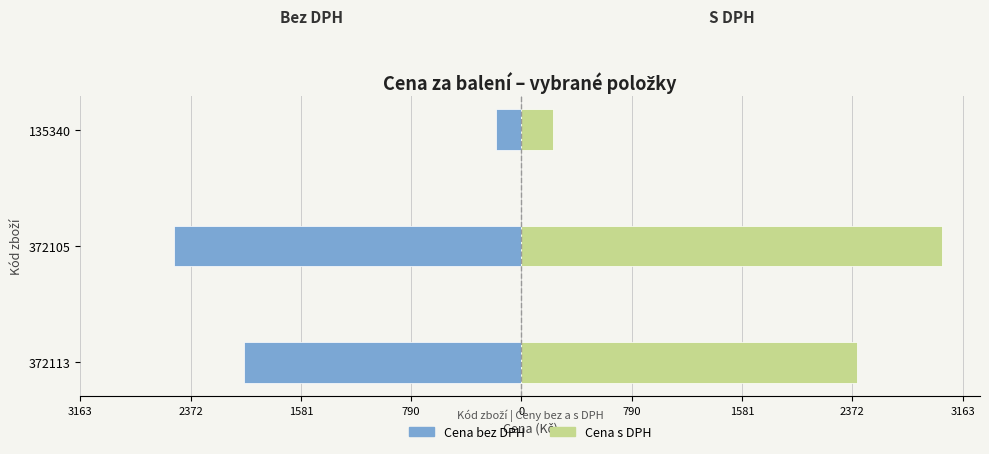

Rank the series by their maximum value, from lowest to highest.

Cena bez DPH, Cena s DPH